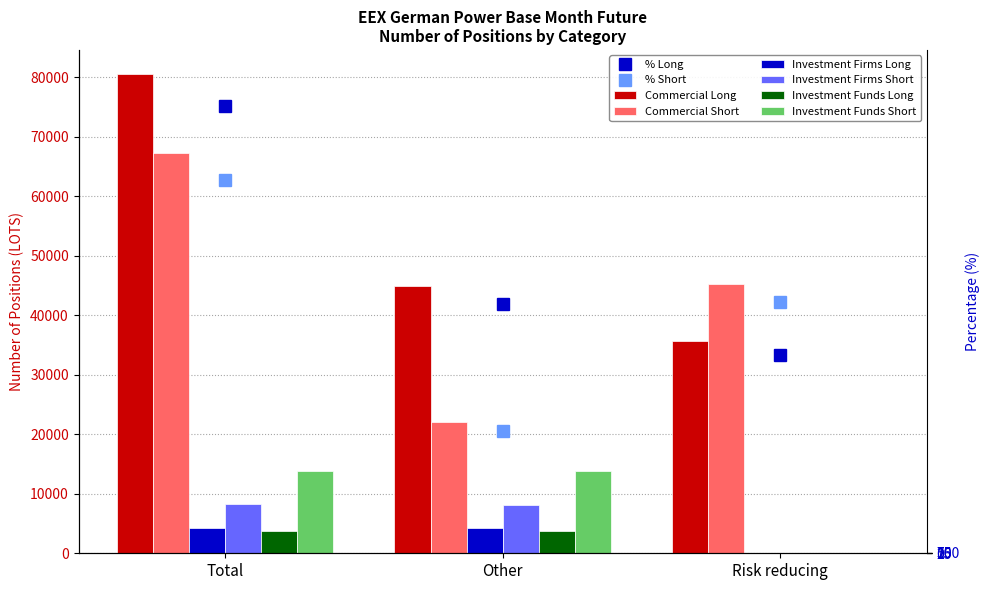

The value of Investment Funds Short at Other is 13844.5. True or false?

True